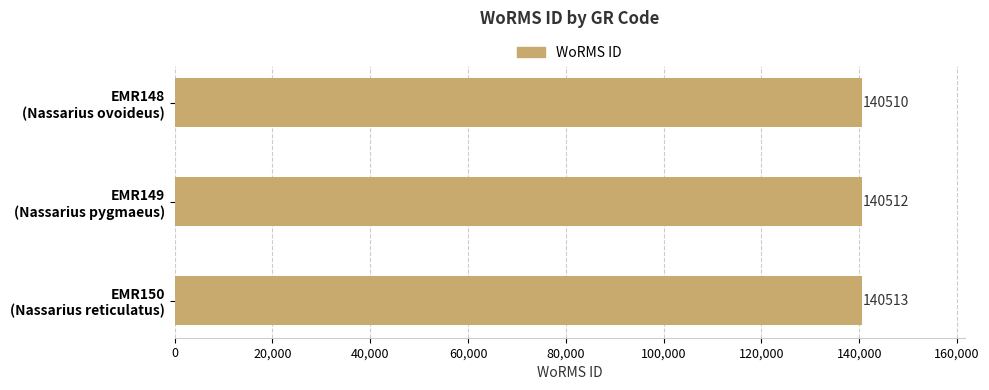

What is the difference between the second highest and minimum values?

2